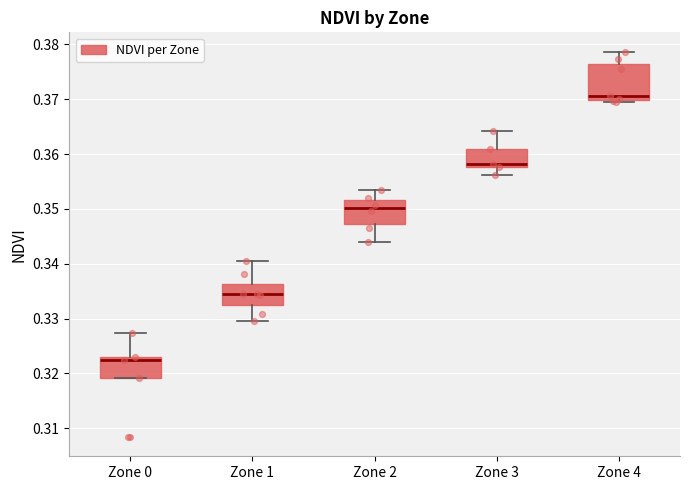

Where does the upper whisker of the box for Zone 0 end on the y-axis? The values are not printed on the chart, so give them approximately, as read against the axis.

0.327